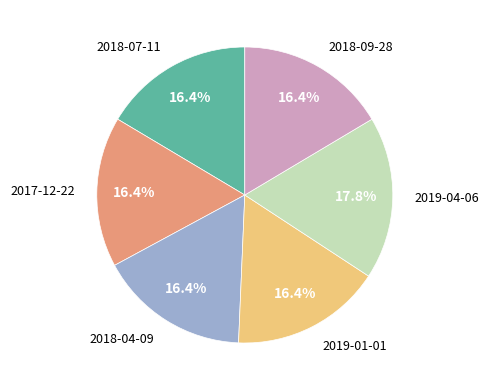

To the nearest percent, what is the average slice percentage?

17%